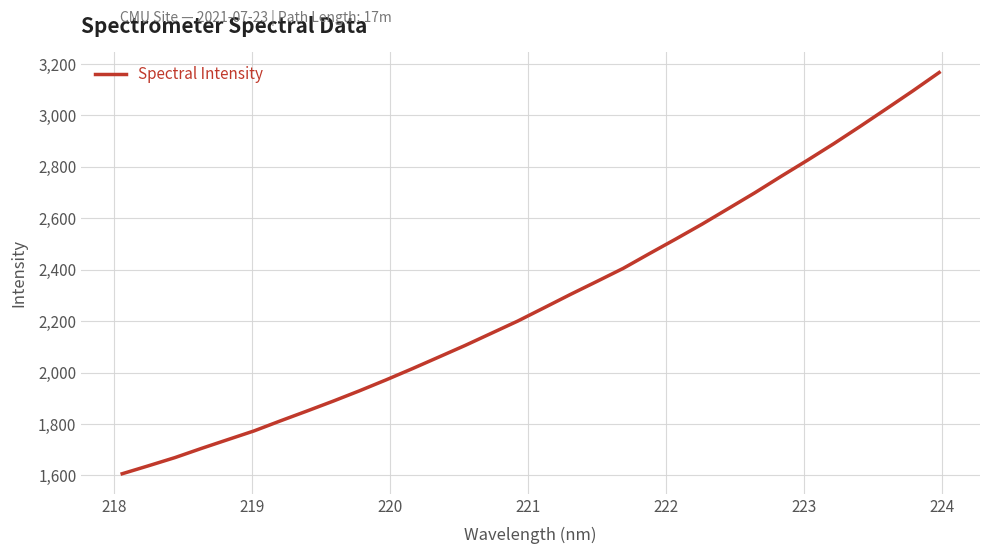

What is the difference between the maximum and minimum values?

1560.6